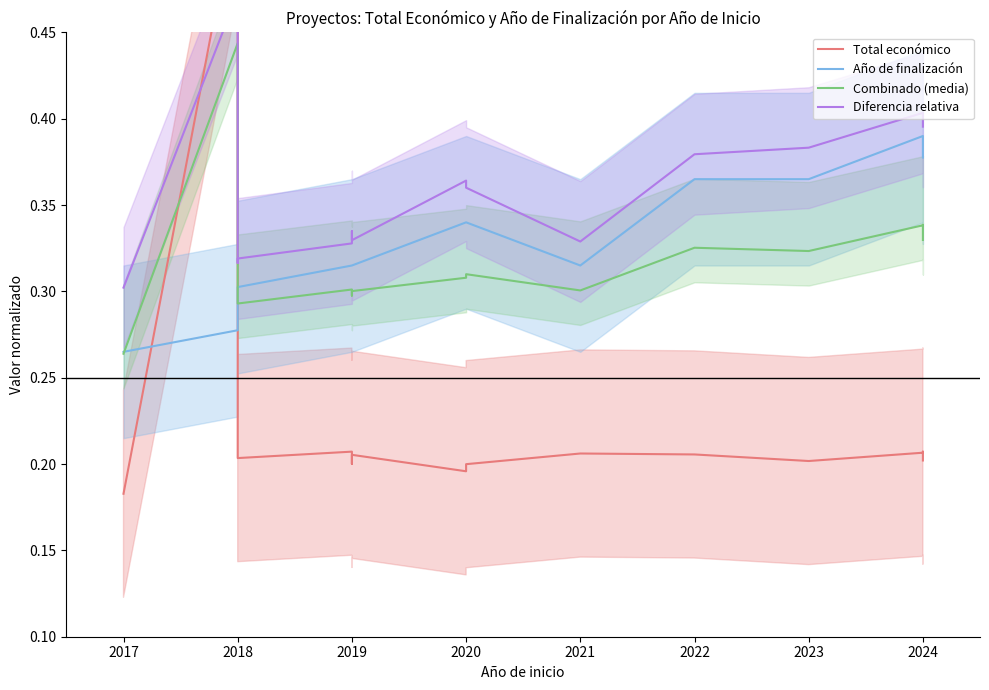

What is the sum of all Año de finalización values?

5.0